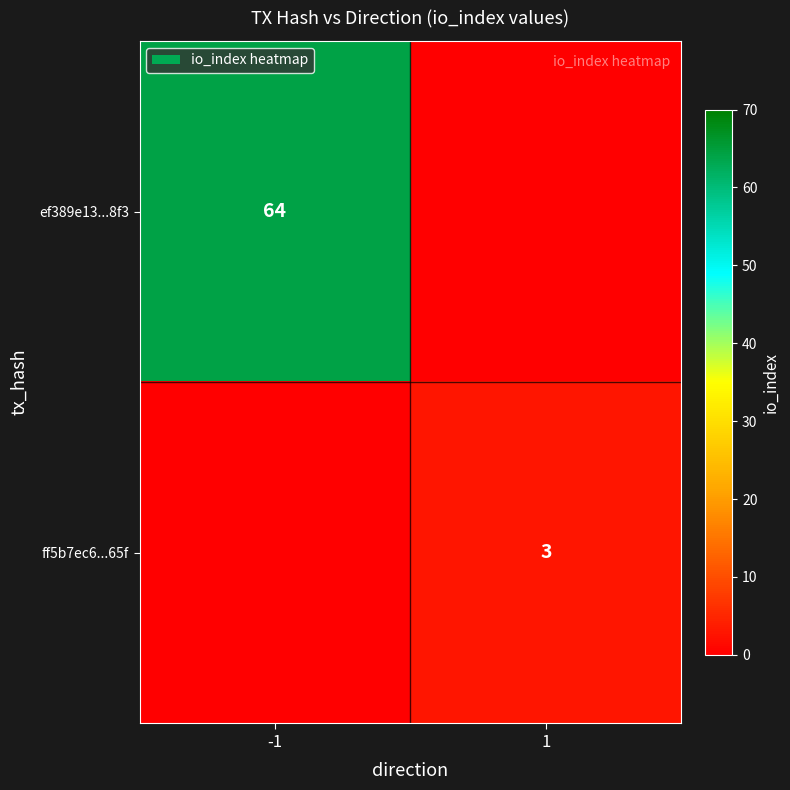

Is it true that ef389e13...8f3 equals 64 at -1?

True